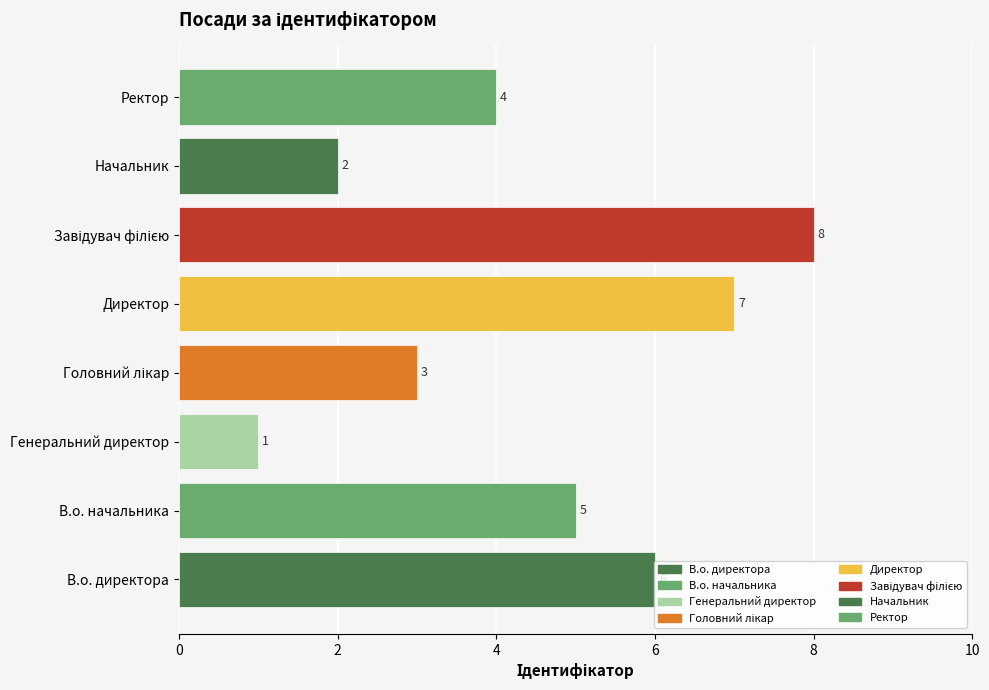

What is the maximum value shown in the chart?

8